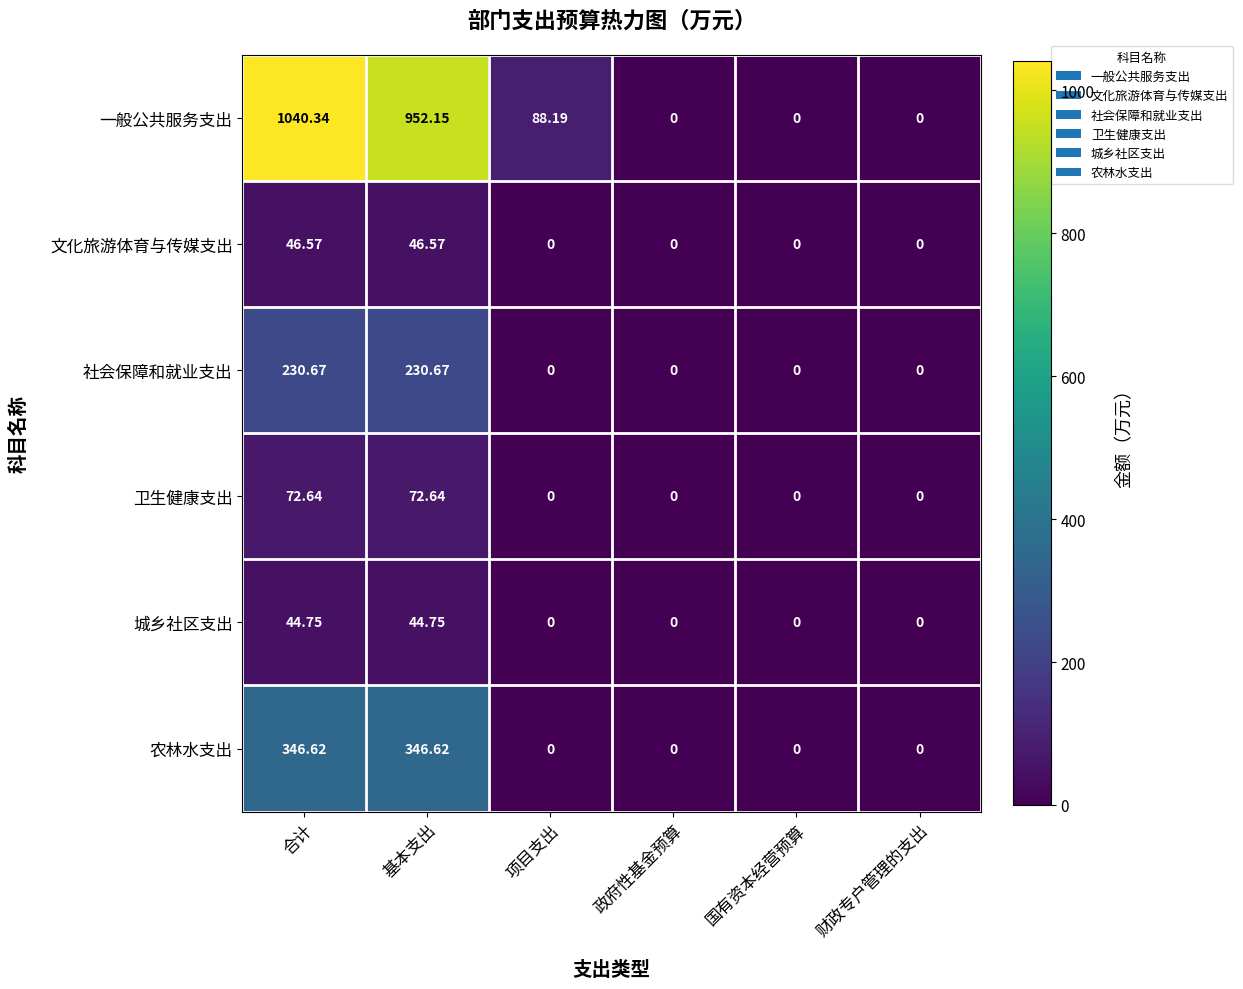

Rank the series by their maximum value, from lowest to highest.

城乡社区支出, 文化旅游体育与传媒支出, 卫生健康支出, 社会保障和就业支出, 农林水支出, 一般公共服务支出